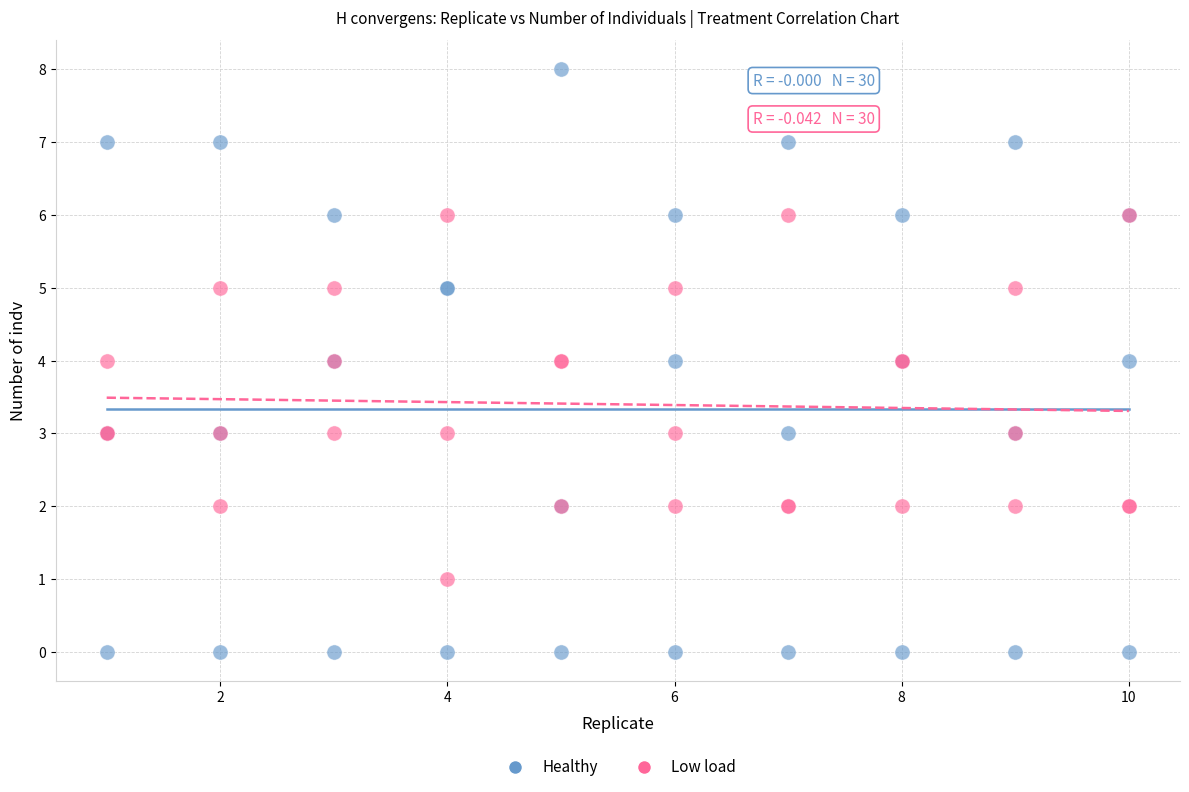

Which series contains the lowest Y value?

Healthy